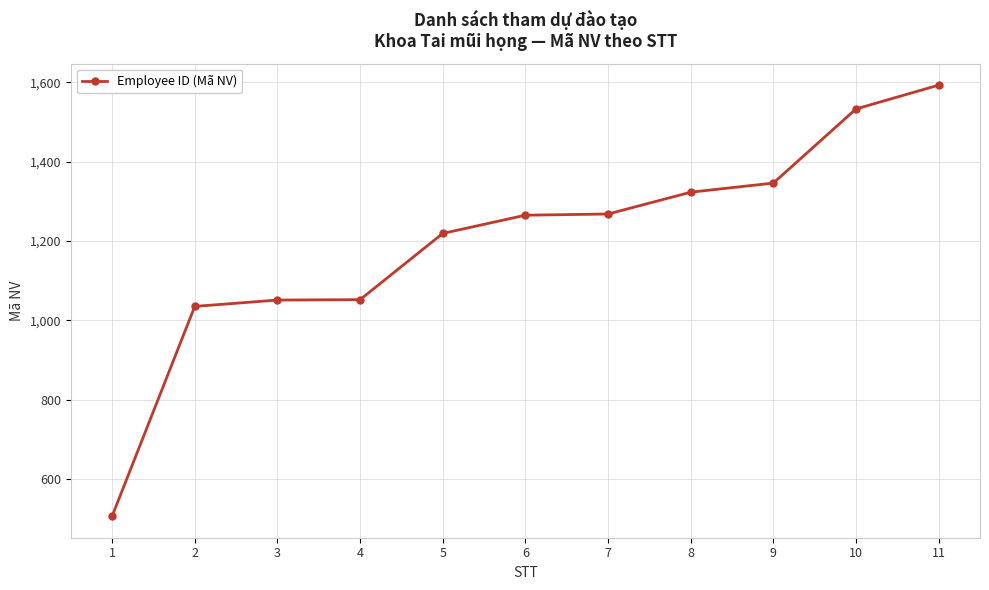

Is it true that the value at 7 is 1706?

False